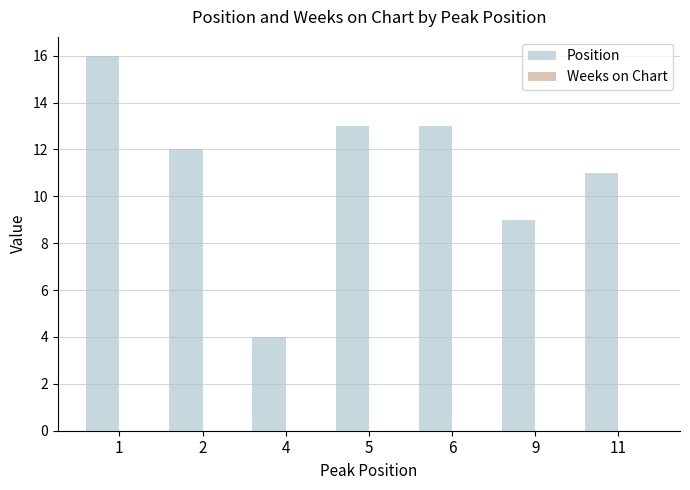

How many series are shown in this chart?

1